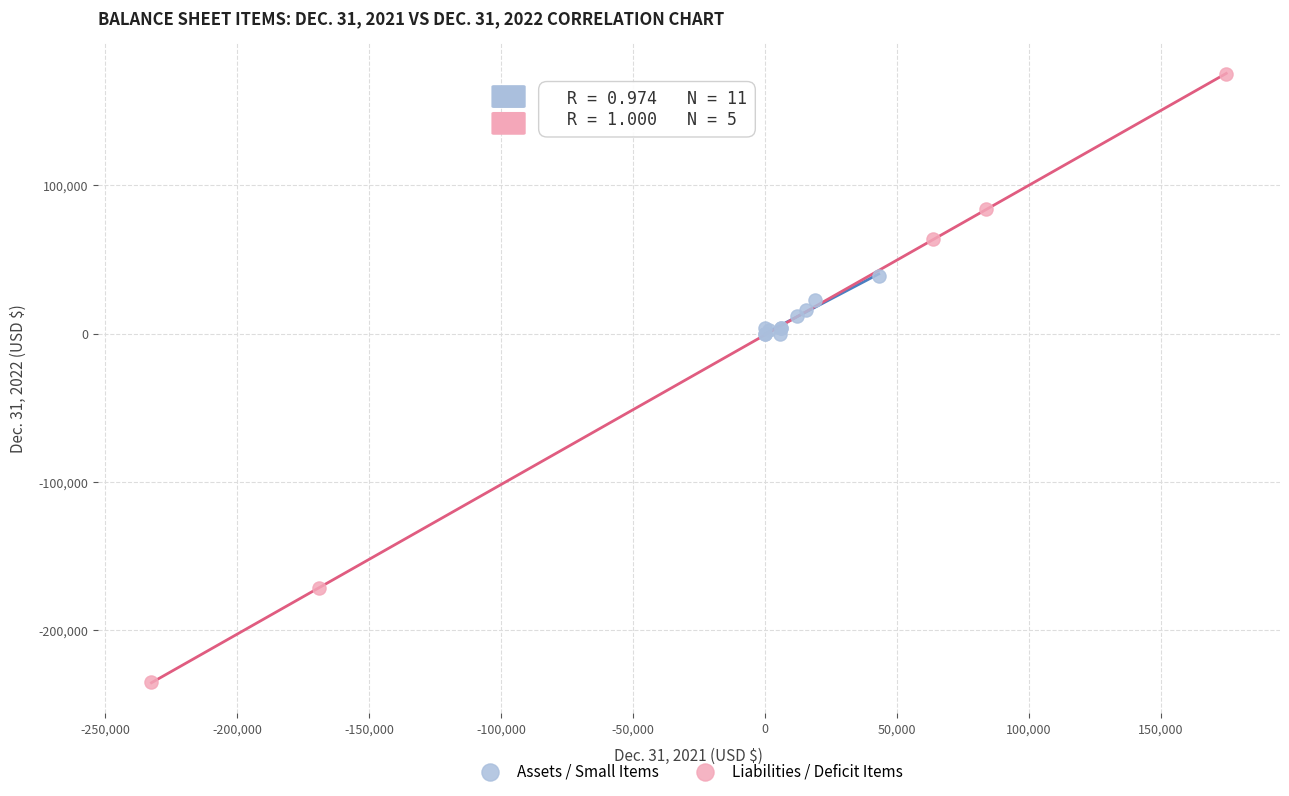

Which series contains the highest Y value?

Liabilities / Deficit Items